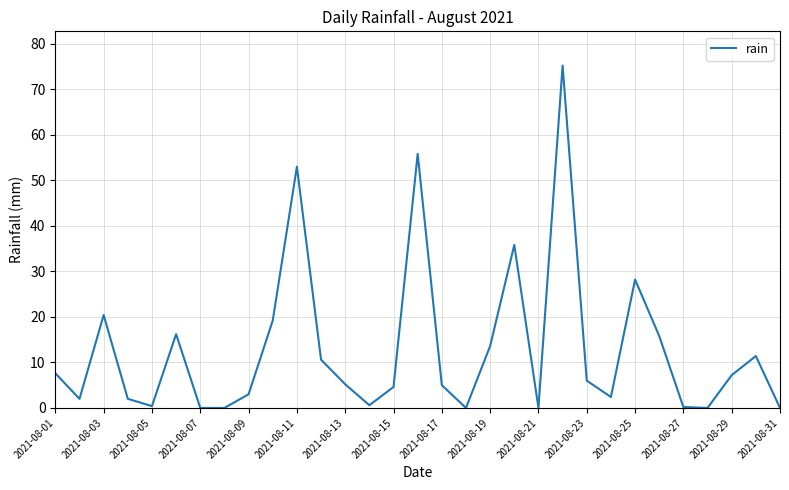

What is the difference between the maximum and minimum values?

75.2